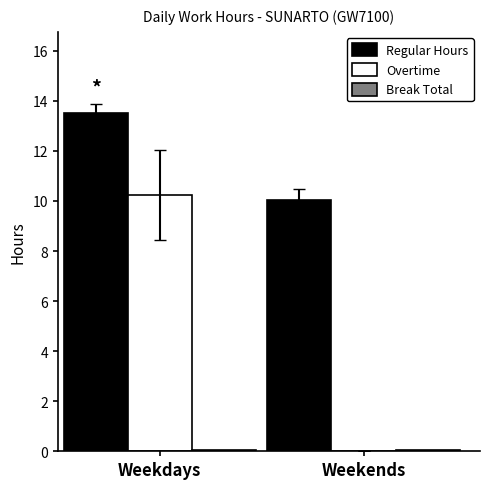

Count the number of data series in this chart.

3